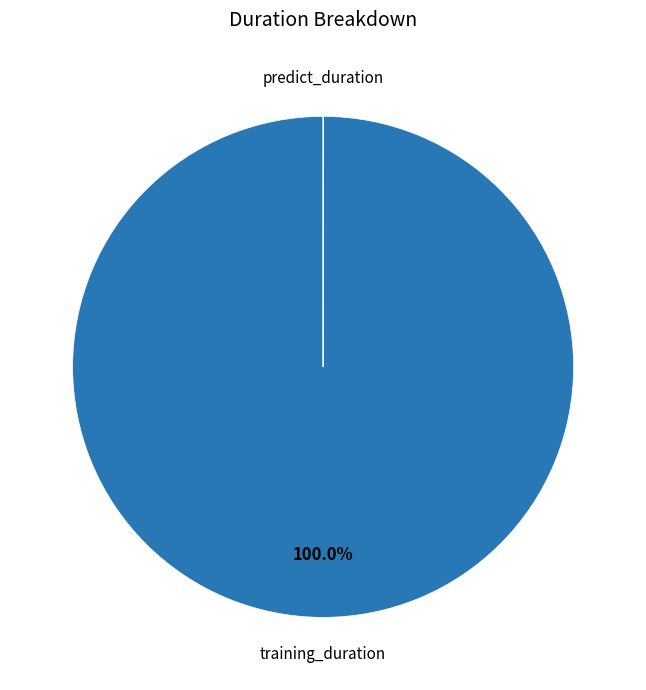

Which category has the biggest portion of the pie?

training_duration